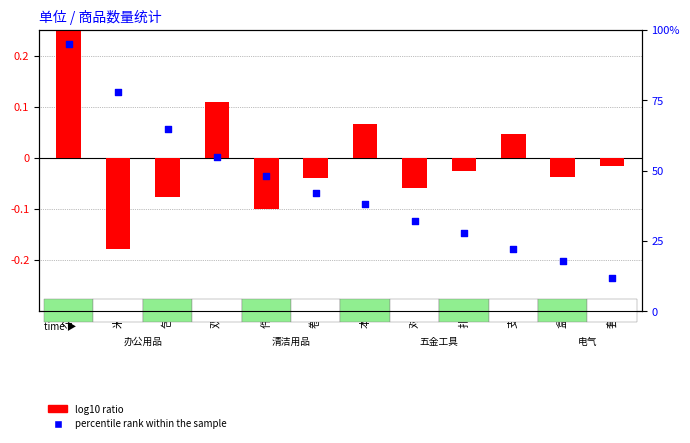

At which category is the sum across all series the highest?

个